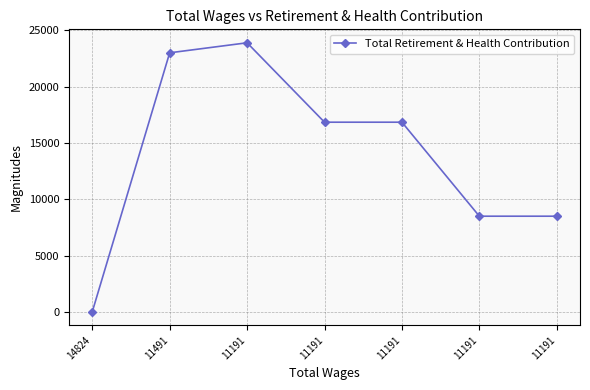

How many positive values are there?

6